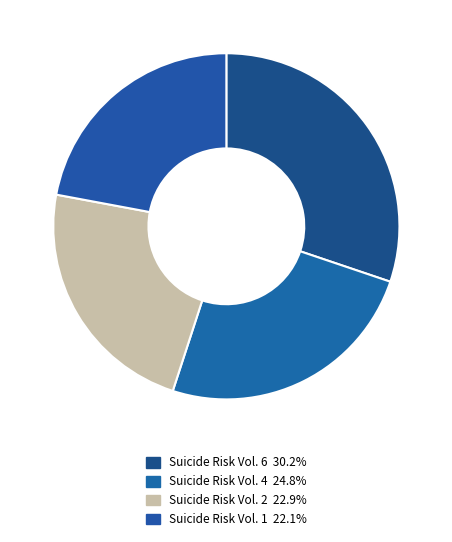

Count the number of slices in the pie.

4